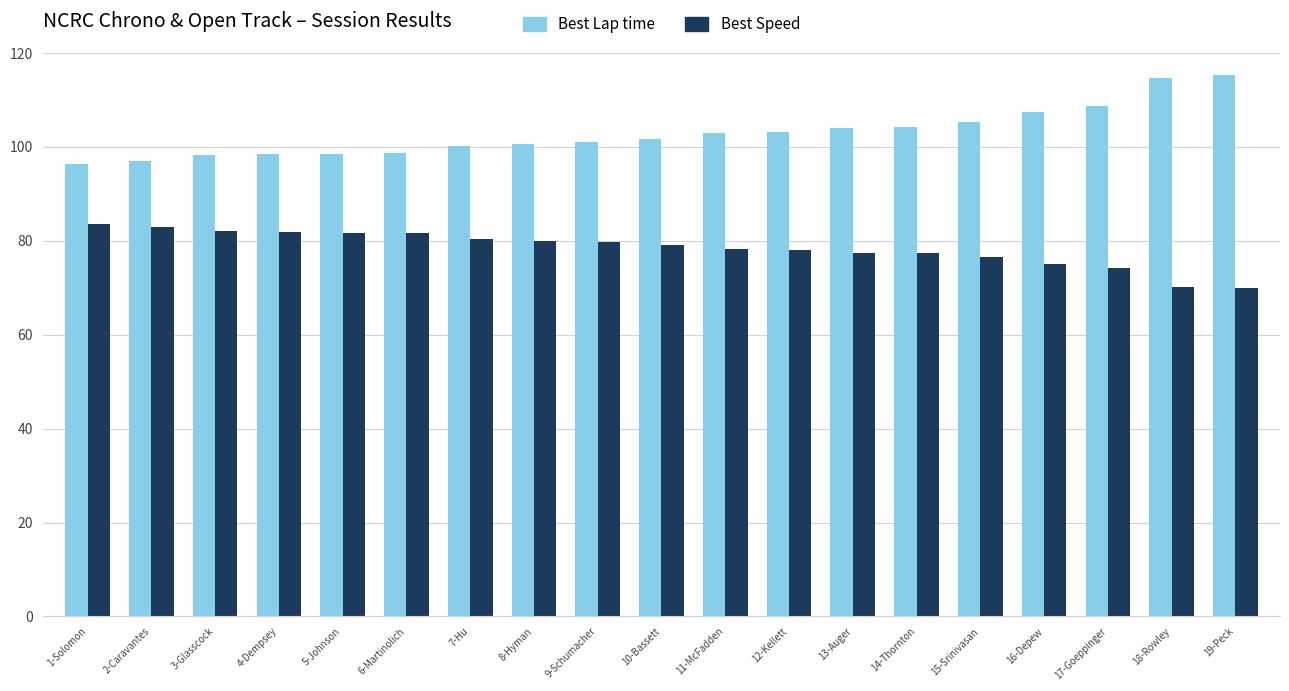

What position from the left is 11-McFadden?

11